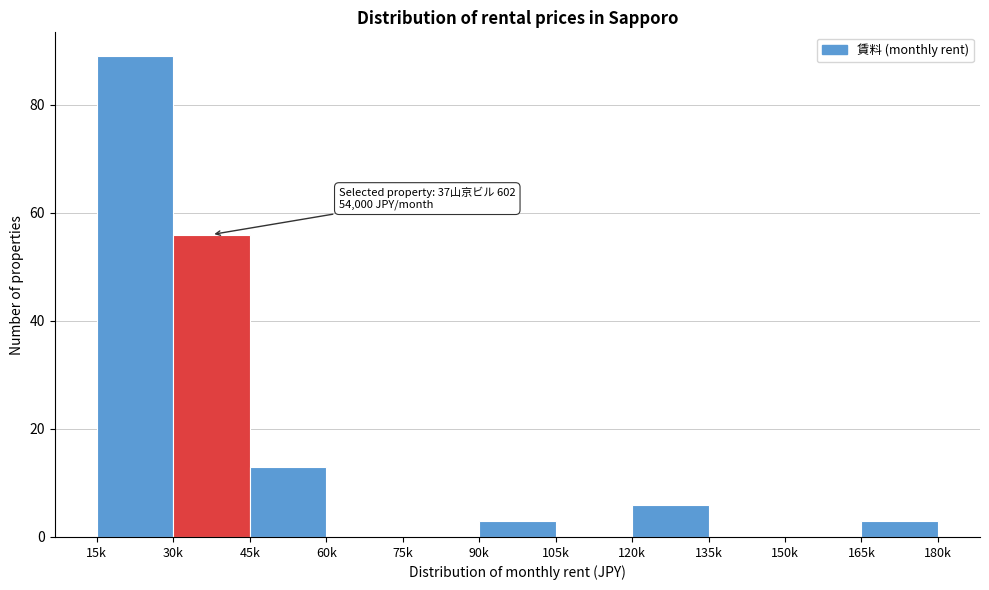

Reading right to left, transcribe all the data shown in this chart.

165k=3	150k=0	135k=0	120k=6	105k=0	90k=3	75k=0	60k=0	45k=13	30k=56	15k=89